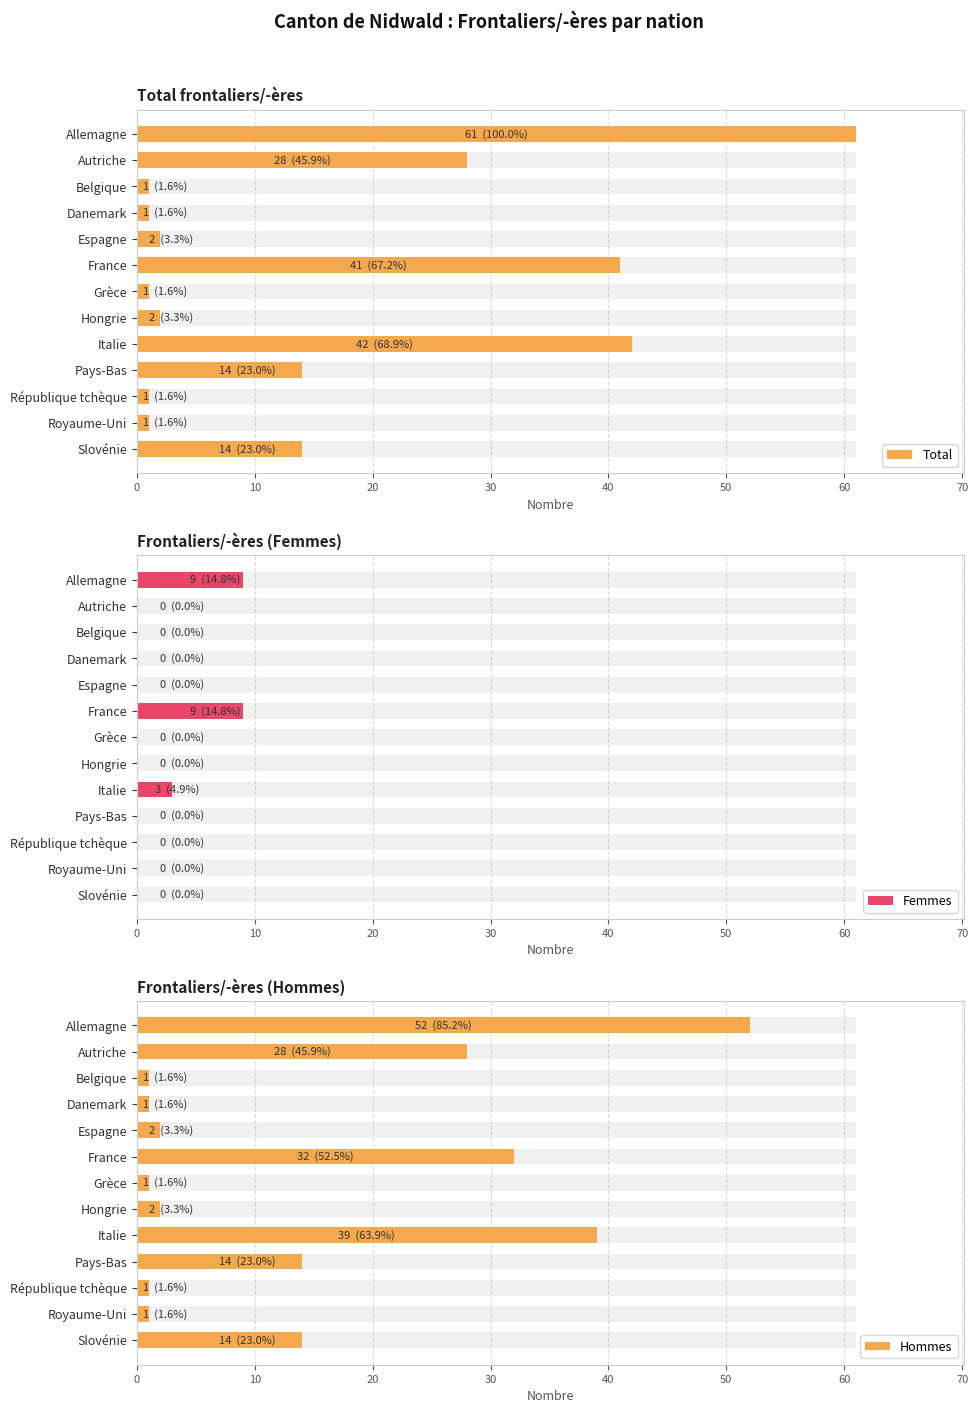

Does the chart contain stacked bars?

No